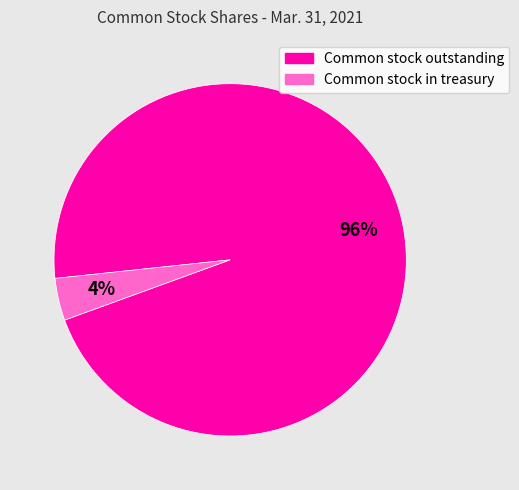

Count the number of slices in the pie.

2